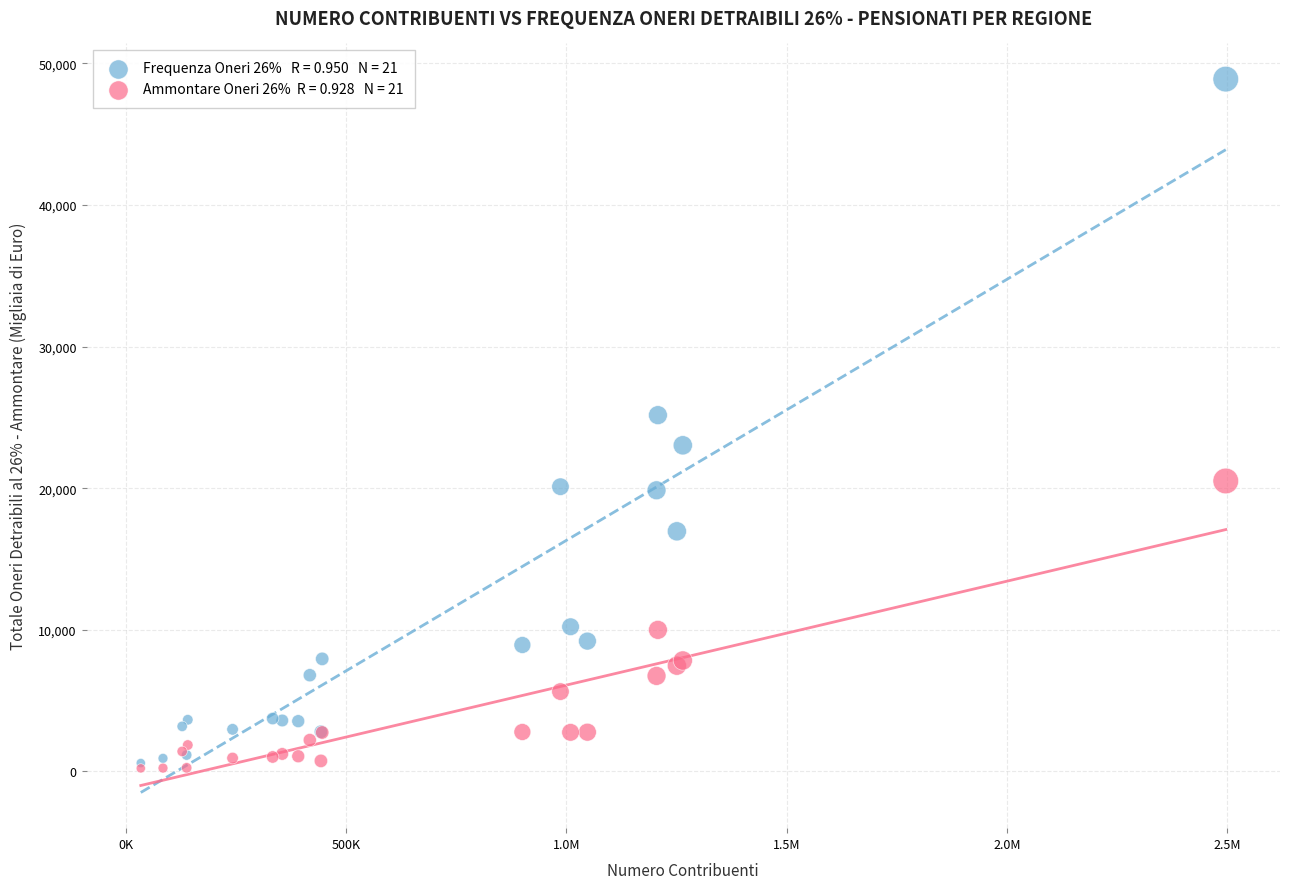

Across all series, what Y value is closest to 24556?

25163